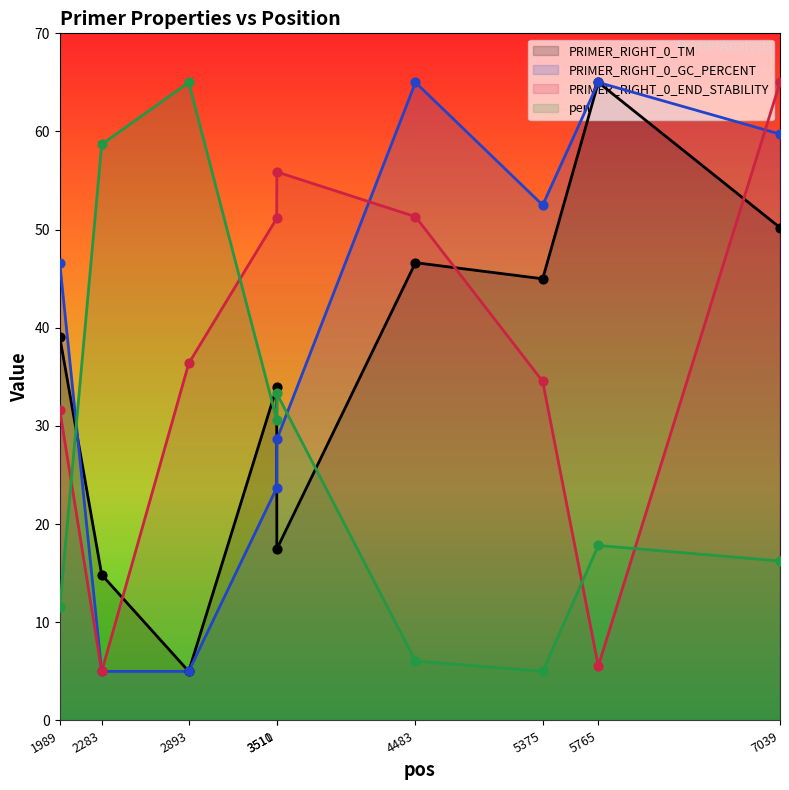

Which series has the widest spread of Y values?

PRIMER_RIGHT_0_TM